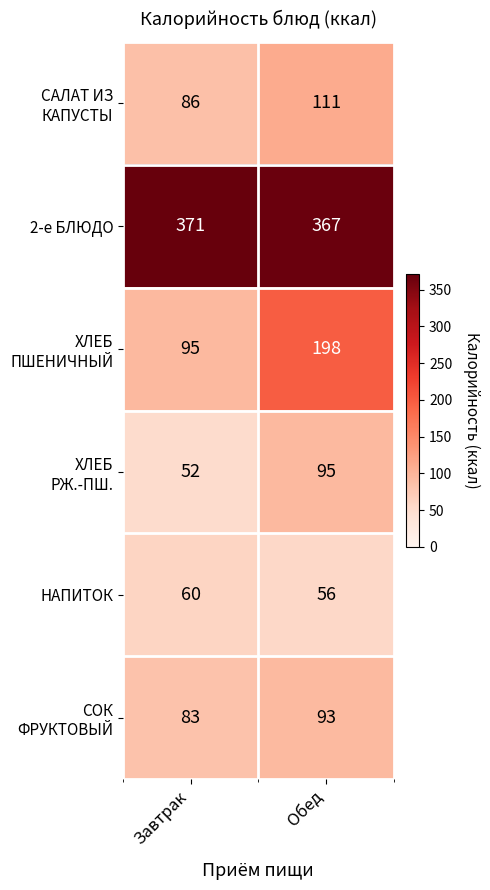

Which label corresponds to the largest value in the chart?

Завтрак